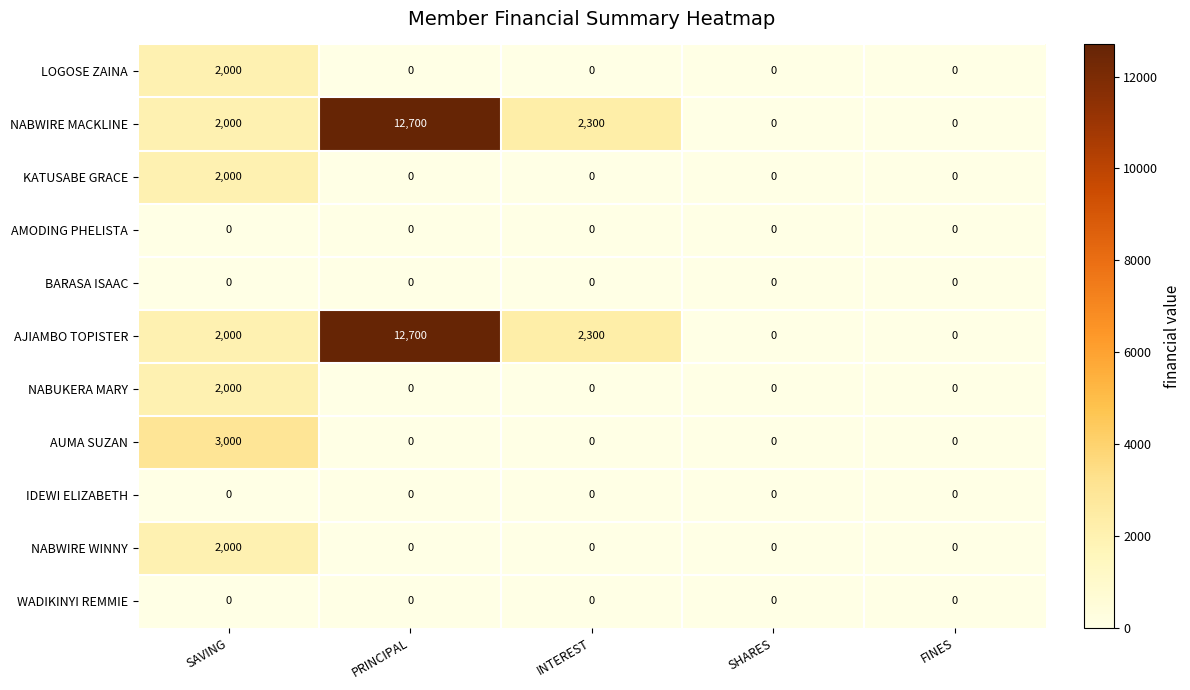

The value of AUMA SUZAN at FINES is -1512. True or false?

False